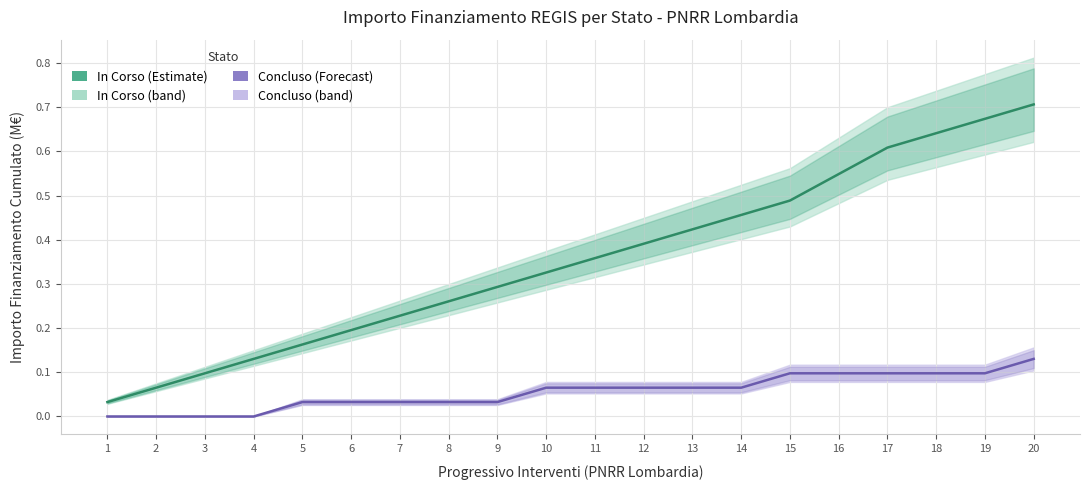

What is the difference between the In Corso values at 4 and 12?

0.3